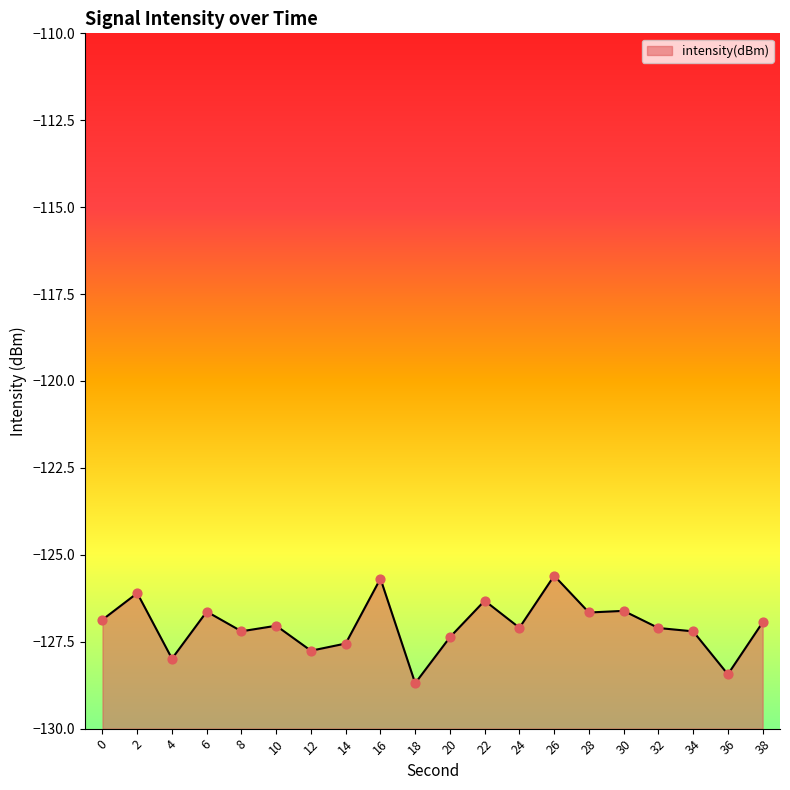

Which has a higher value, 20 or 38?

38